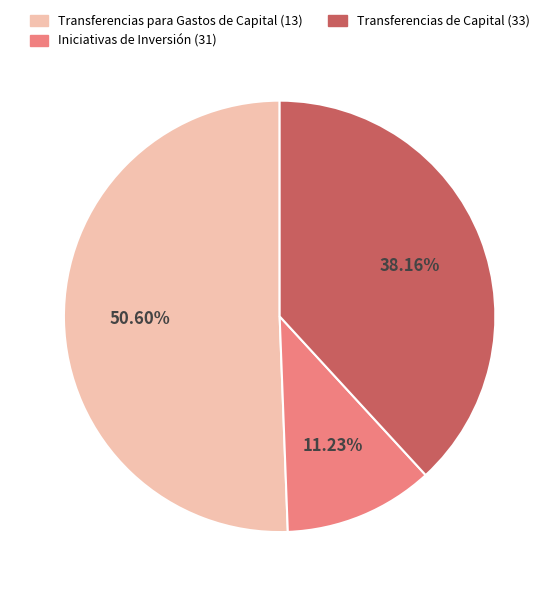

Is there a majority slice in this chart?

Yes